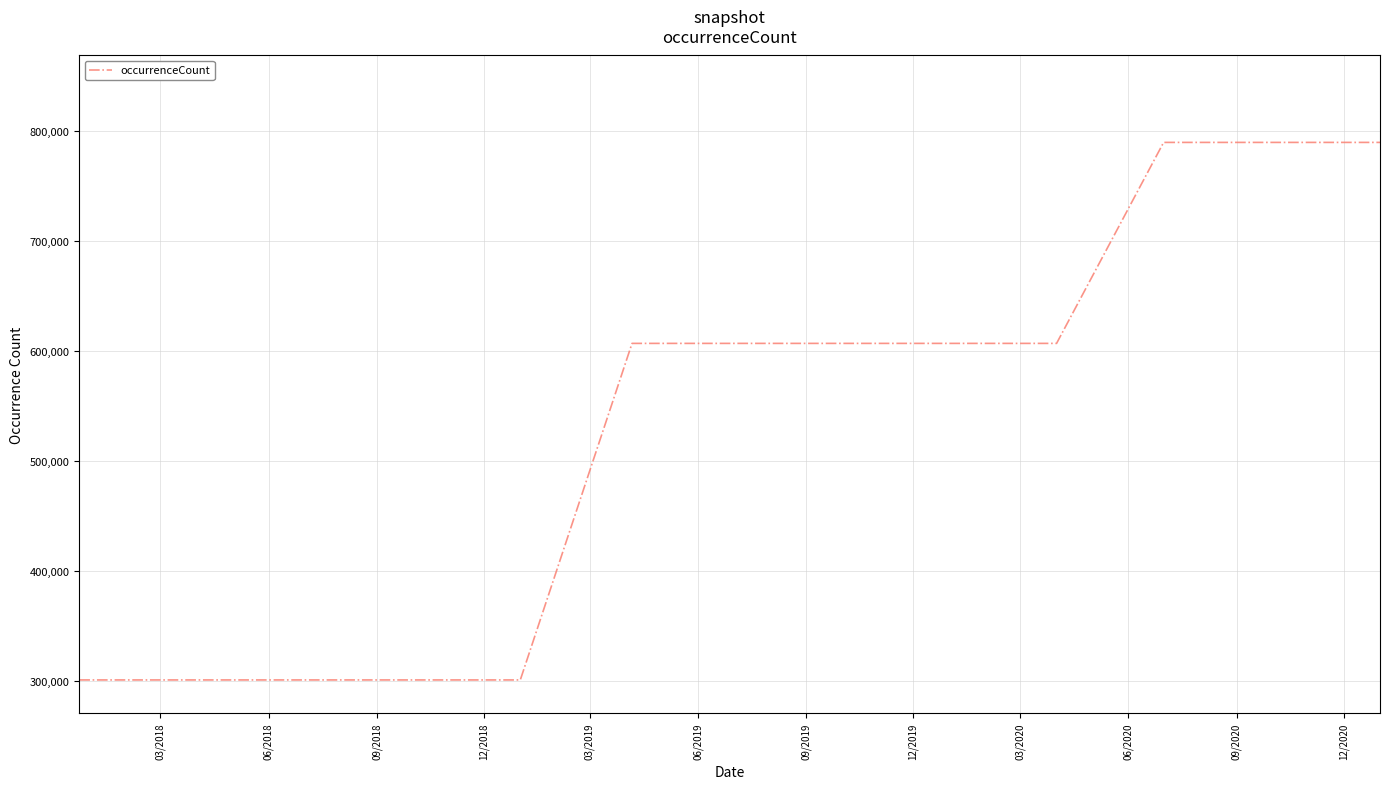

What is the minimum value shown in the chart?

301099